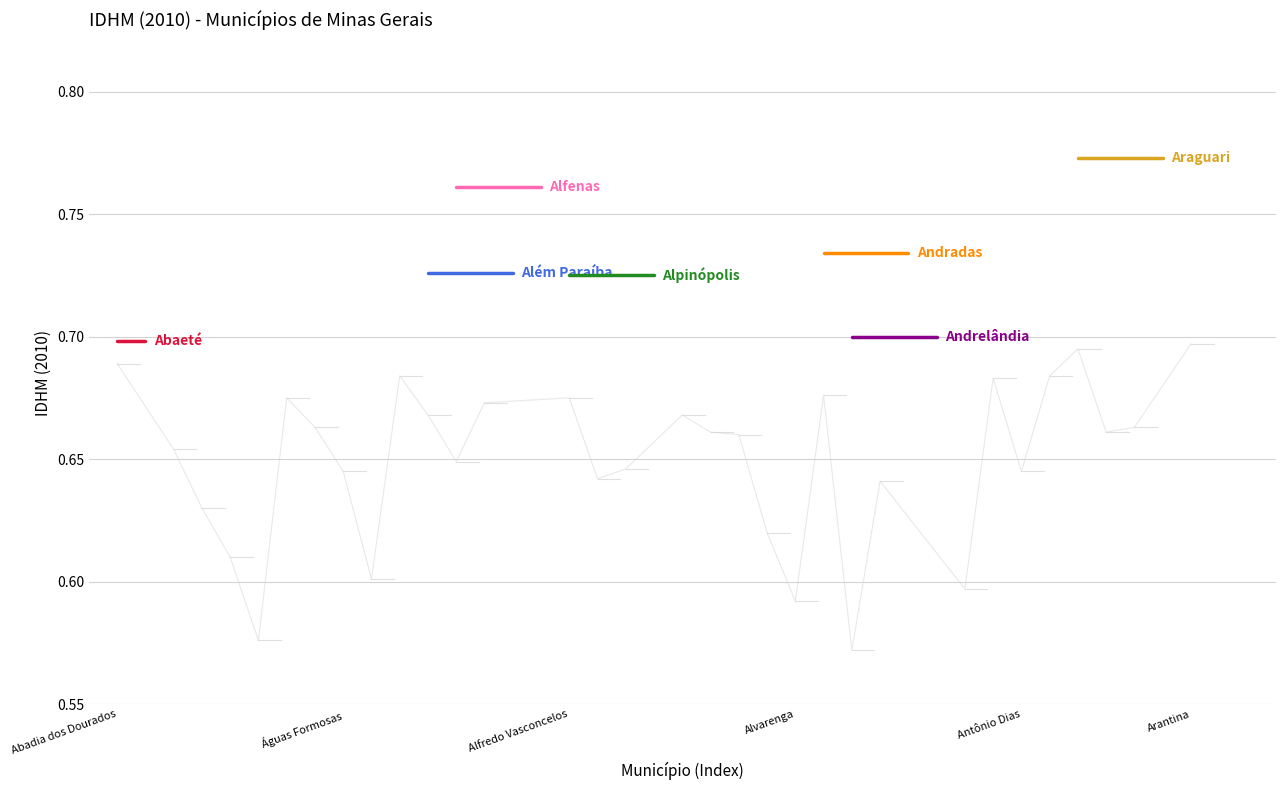

What is the label of the 16th point from the left?

Alfenas